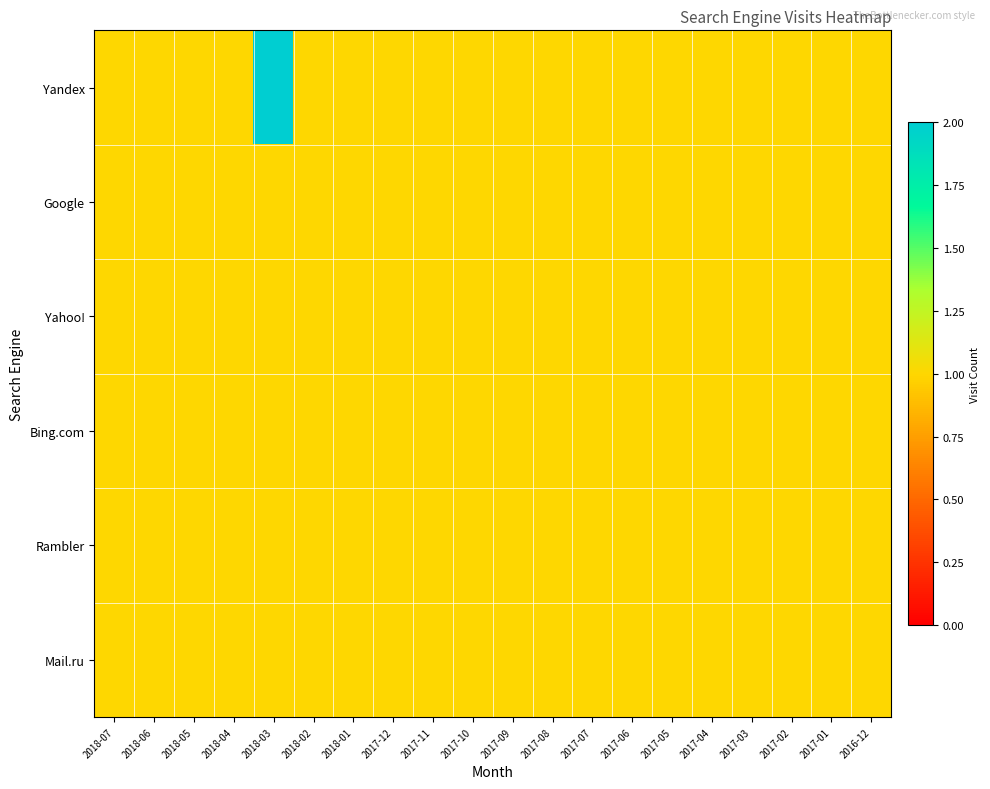

Reading left to right, extract all data points from this chart.

Yandex: 2018-07=1	2018-06=1	2018-05=1	2018-04=1	2018-03=2	2018-02=1	2018-01=1	2017-12=1	2017-11=1	2017-10=1	2017-09=1	2017-08=1	2017-07=1	2017-06=1	2017-05=1	2017-04=1	2017-03=1	2017-02=1	2017-01=1	2016-12=1
Google: 2018-07=1	2018-06=1	2018-05=1	2018-04=1	2018-03=1	2018-02=1	2018-01=1	2017-12=1	2017-11=1	2017-10=1	2017-09=1	2017-08=1	2017-07=1	2017-06=1	2017-05=1	2017-04=1	2017-03=1	2017-02=1	2017-01=1	2016-12=1
Yahoo!: 2018-07=1	2018-06=1	2018-05=1	2018-04=1	2018-03=1	2018-02=1	2018-01=1	2017-12=1	2017-11=1	2017-10=1	2017-09=1	2017-08=1	2017-07=1	2017-06=1	2017-05=1	2017-04=1	2017-03=1	2017-02=1	2017-01=1	2016-12=1
Bing.com: 2018-07=1	2018-06=1	2018-05=1	2018-04=1	2018-03=1	2018-02=1	2018-01=1	2017-12=1	2017-11=1	2017-10=1	2017-09=1	2017-08=1	2017-07=1	2017-06=1	2017-05=1	2017-04=1	2017-03=1	2017-02=1	2017-01=1	2016-12=1
Rambler: 2018-07=1	2018-06=1	2018-05=1	2018-04=1	2018-03=1	2018-02=1	2018-01=1	2017-12=1	2017-11=1	2017-10=1	2017-09=1	2017-08=1	2017-07=1	2017-06=1	2017-05=1	2017-04=1	2017-03=1	2017-02=1	2017-01=1	2016-12=1
Mail.ru: 2018-07=1	2018-06=1	2018-05=1	2018-04=1	2018-03=1	2018-02=1	2018-01=1	2017-12=1	2017-11=1	2017-10=1	2017-09=1	2017-08=1	2017-07=1	2017-06=1	2017-05=1	2017-04=1	2017-03=1	2017-02=1	2017-01=1	2016-12=1